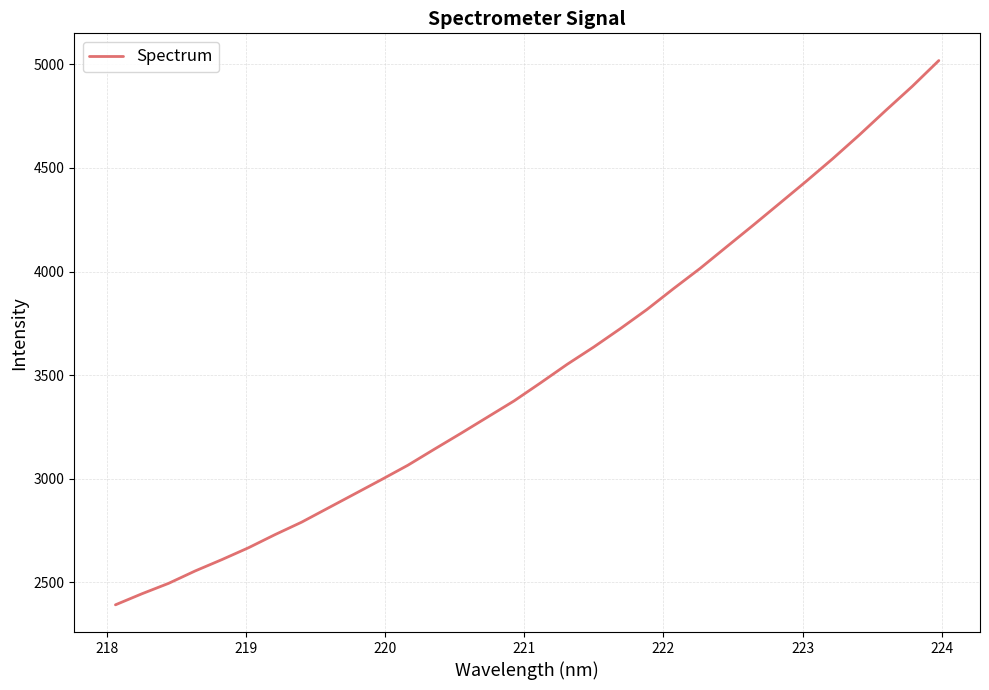

What is the minimum value shown in the chart?

2392.0